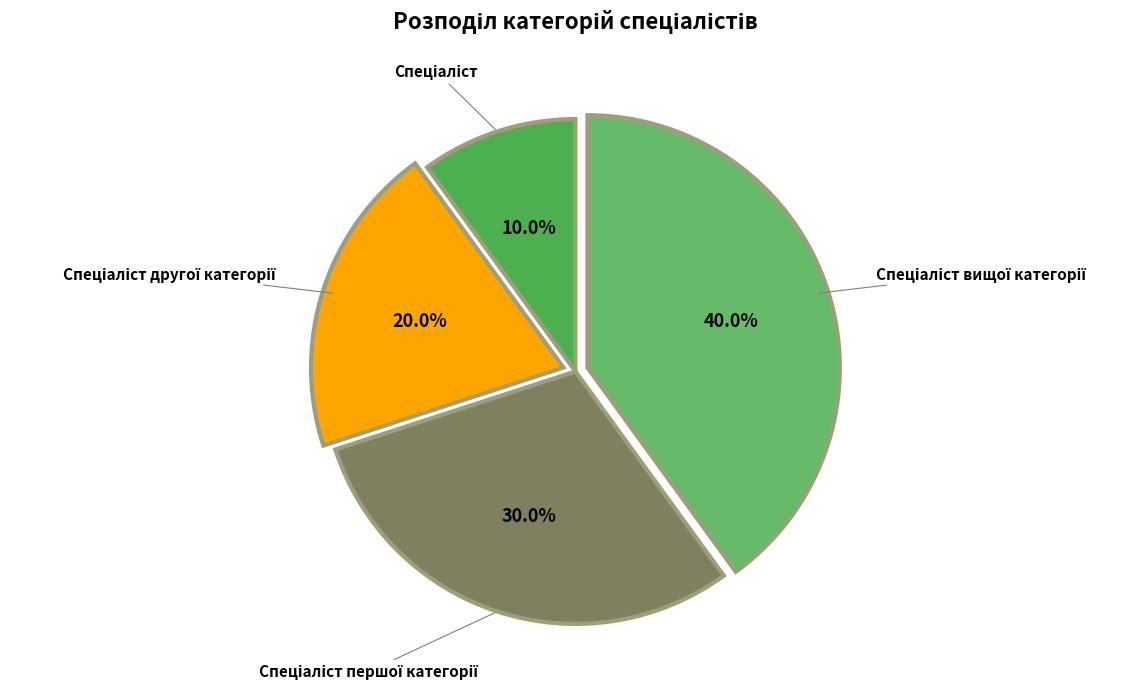

To the nearest percent, what is the average slice percentage?

25%